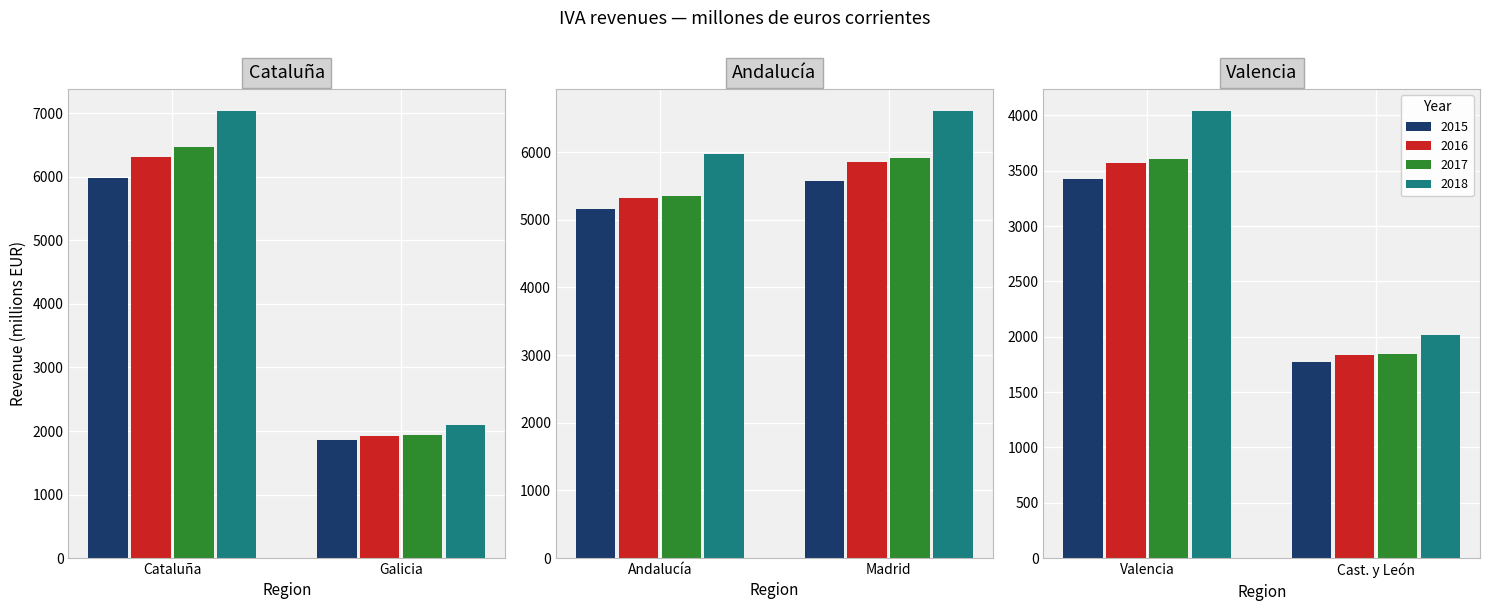

What is the value of the Madrid bar at the 2nd from the left?

5853.1